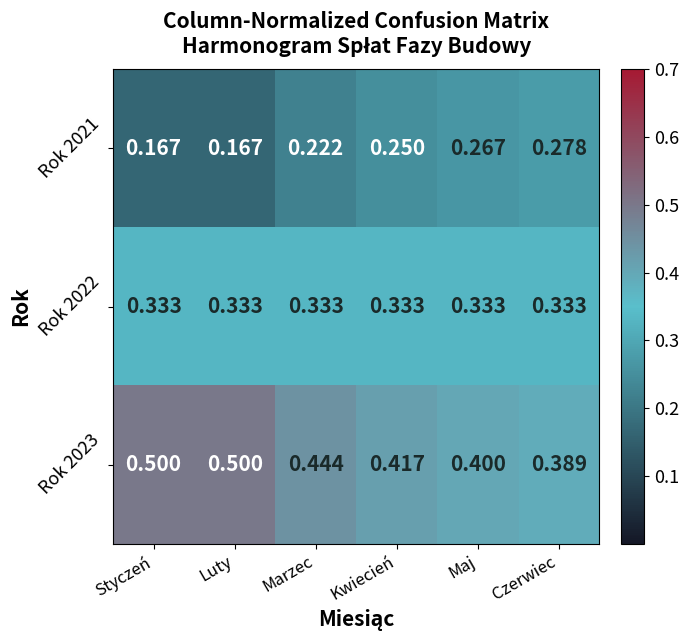

At which label is Rok 2023 closest to 0?

Czerwiec